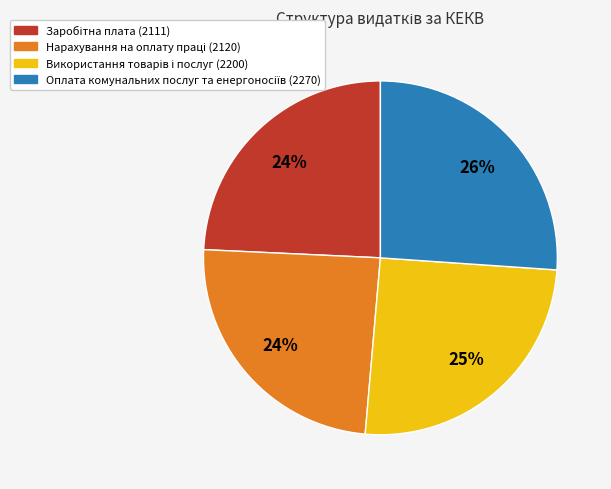

Is there a majority slice in this chart?

No